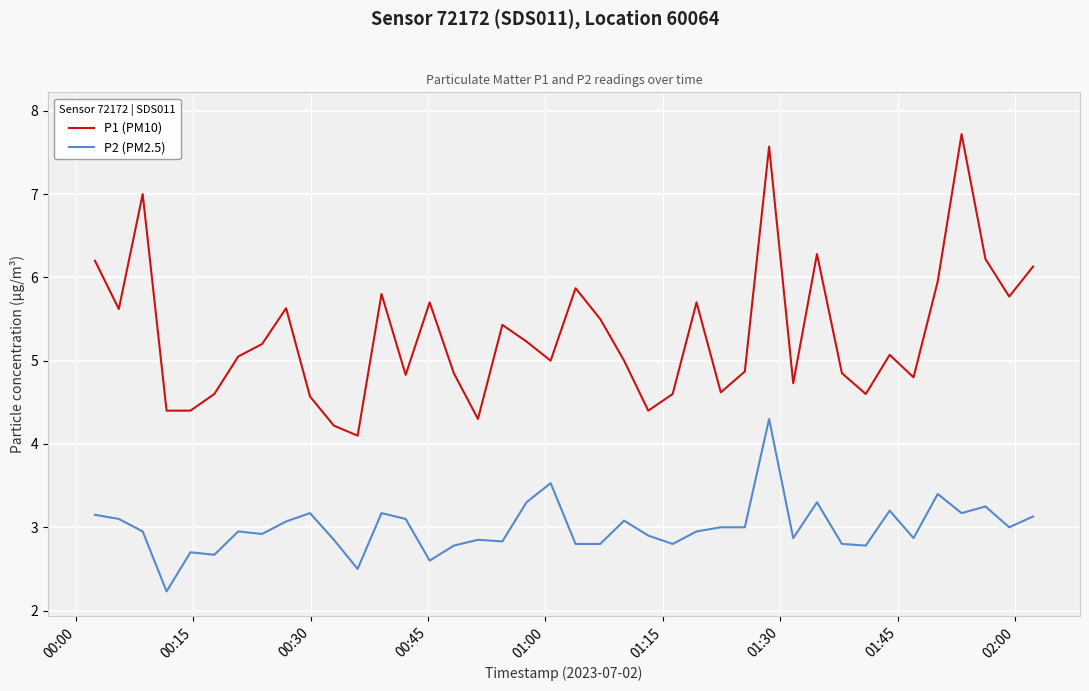

Rank the series by their maximum value, from highest to lowest.

P1 (PM10), P2 (PM2.5)